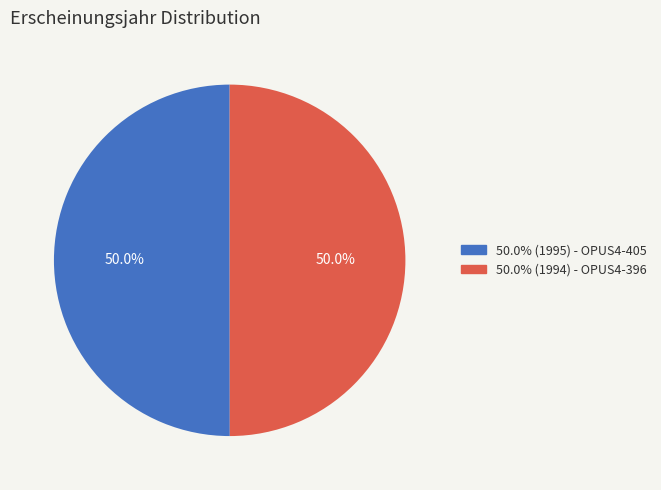

Approximately how many times larger is the value at 50.0% (1995) - OPUS4-405 compared to 50.0% (1994) - OPUS4-396?

1.0